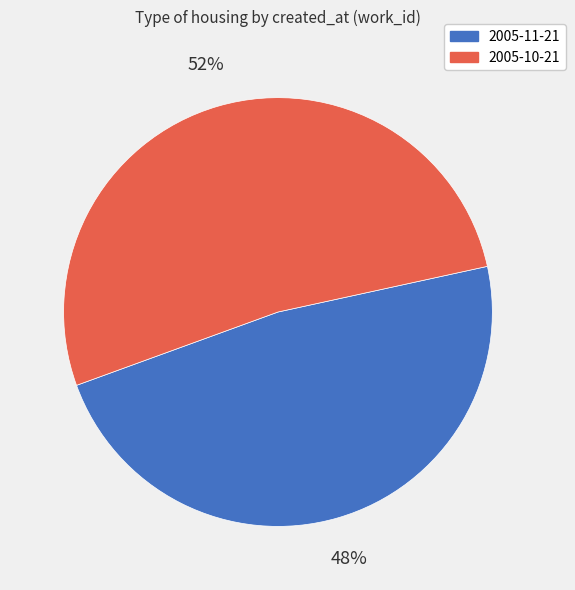

Does 2005-10-21 represent more than half of the total?

Yes